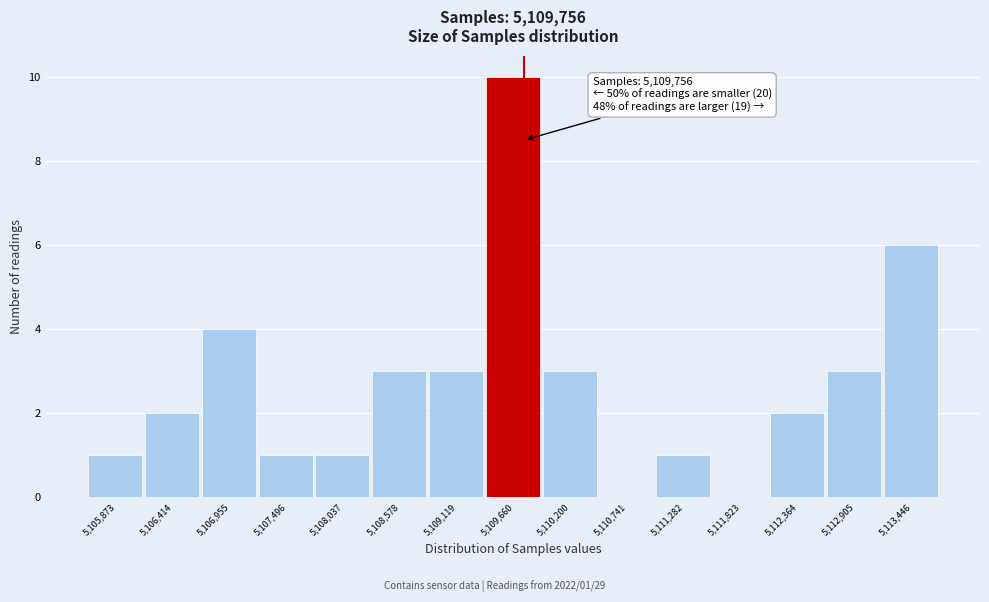

Over which range of the x-axis is the bar tallest?

5109400 to 5109900